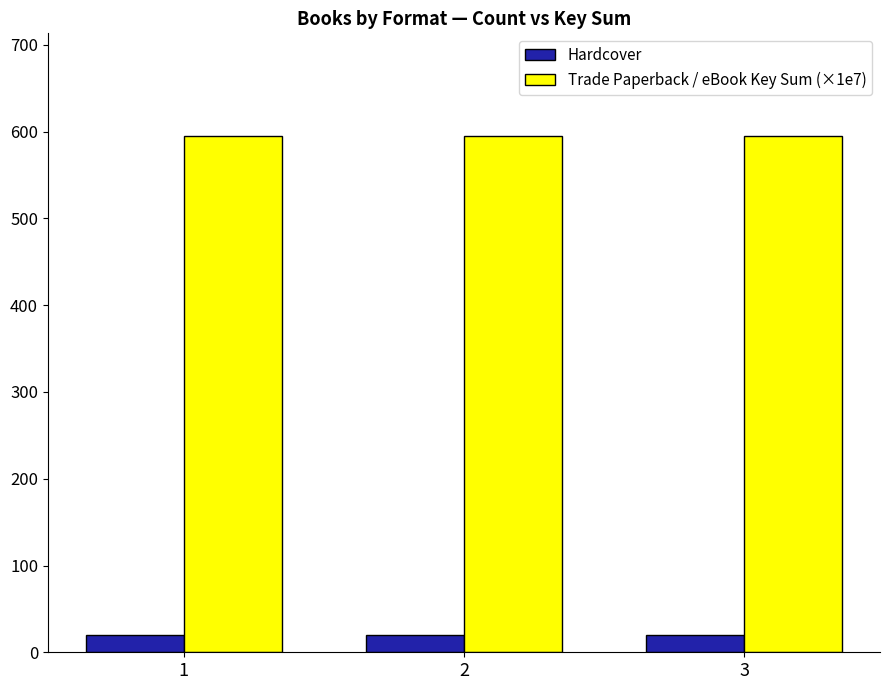

Reading left to right, list all the values displayed in this chart.

Hardcover: 1=20.0	2=20.0	3=20.0
Trade Paperback / eBook Key Sum (×1e7): 1=594.5	2=594.5	3=594.5